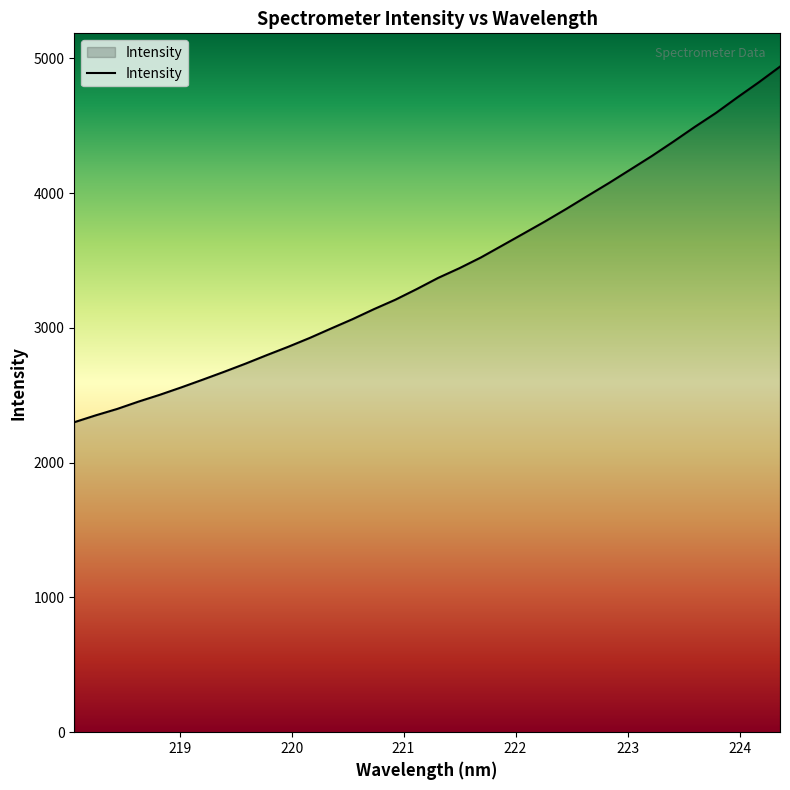

How many series are shown in this chart?

1